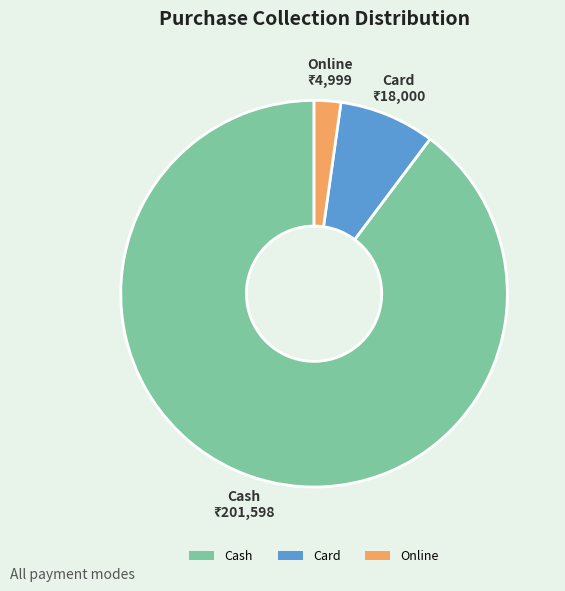

What is the smallest slice in the pie chart?

Online